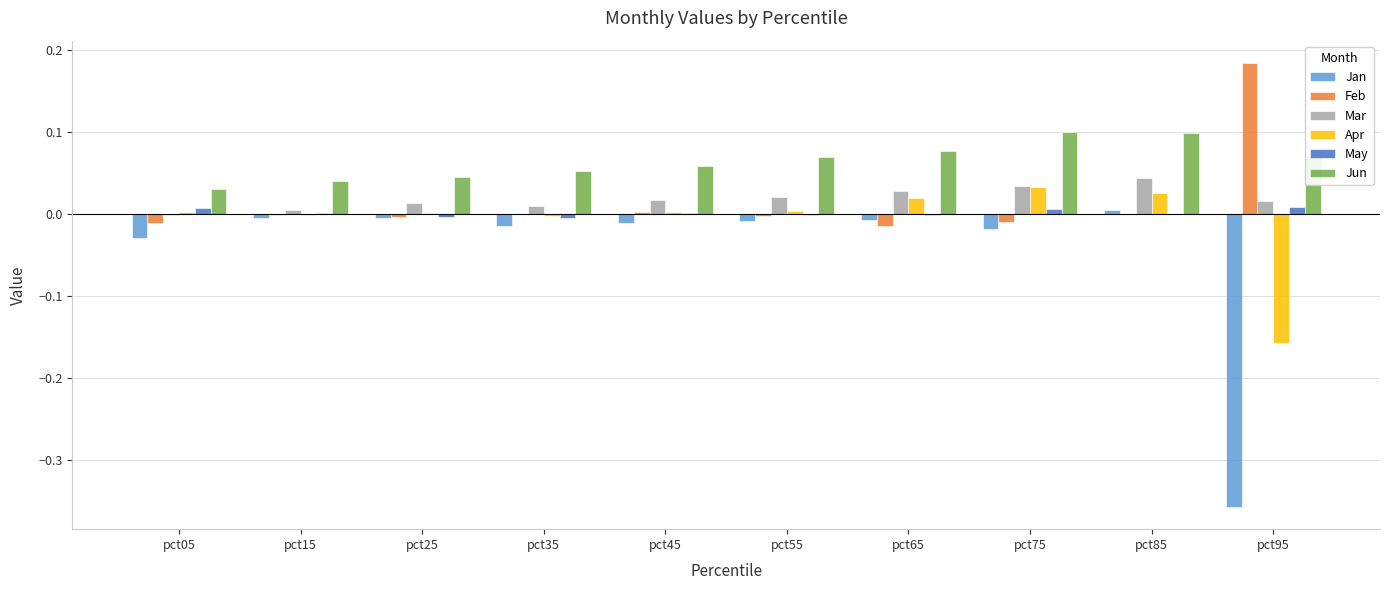

What is the sum of all Jun values?

0.6